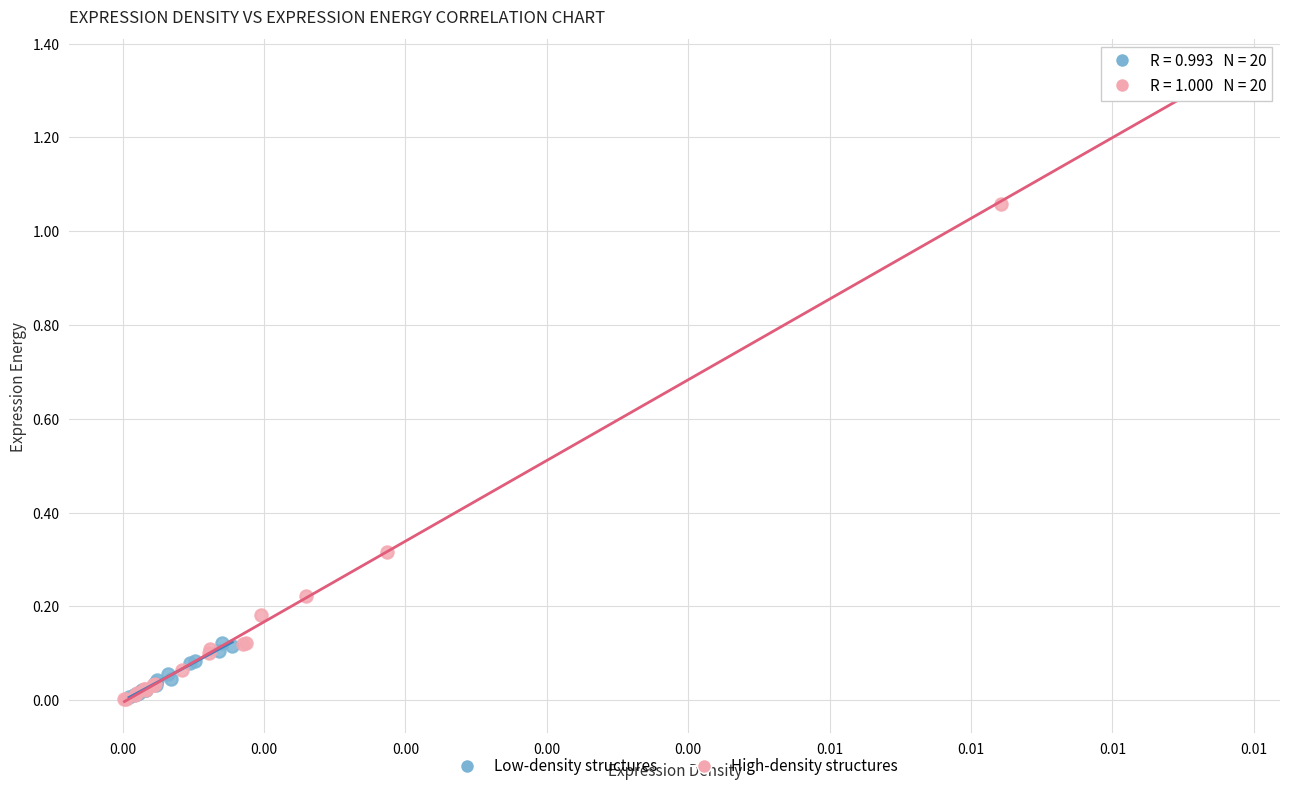

Which series has the largest Y range (max minus min)?

High-density structures